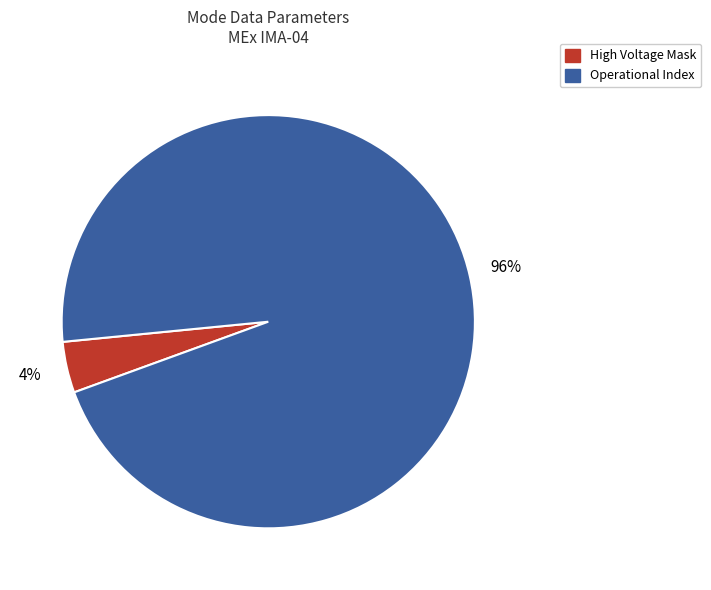

True or false: Operational Index accounts for 82% of the total.

False